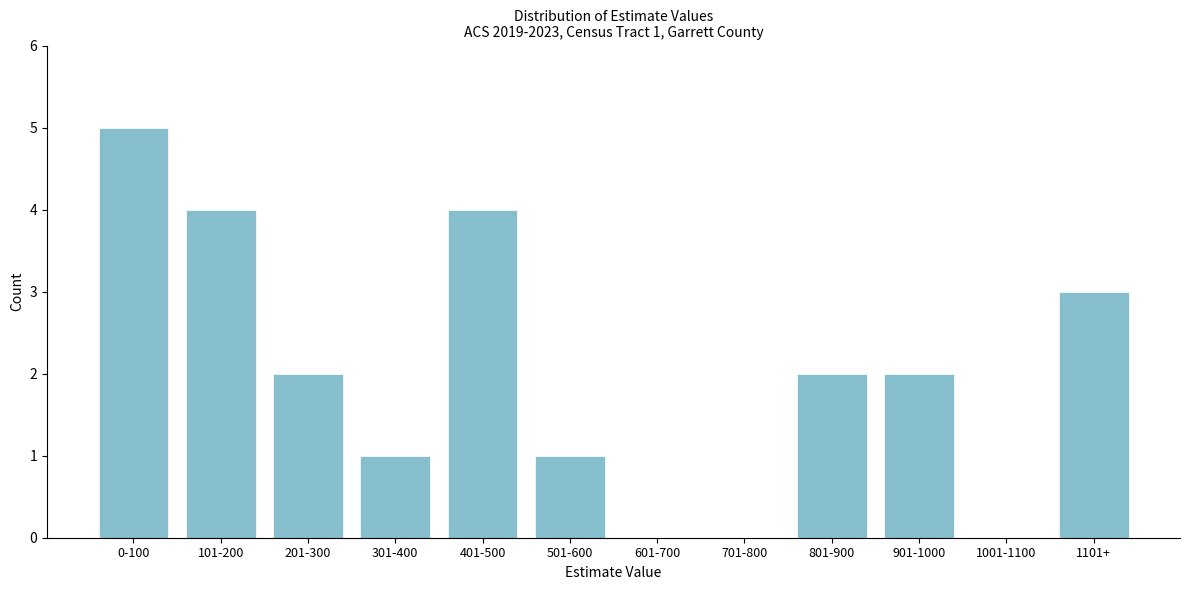

Reading right to left, list all the values displayed in this chart.

1101+=3	1001-1100=0	901-1000=2	801-900=2	701-800=0	601-700=0	501-600=1	401-500=4	301-400=1	201-300=2	101-200=4	0-100=5